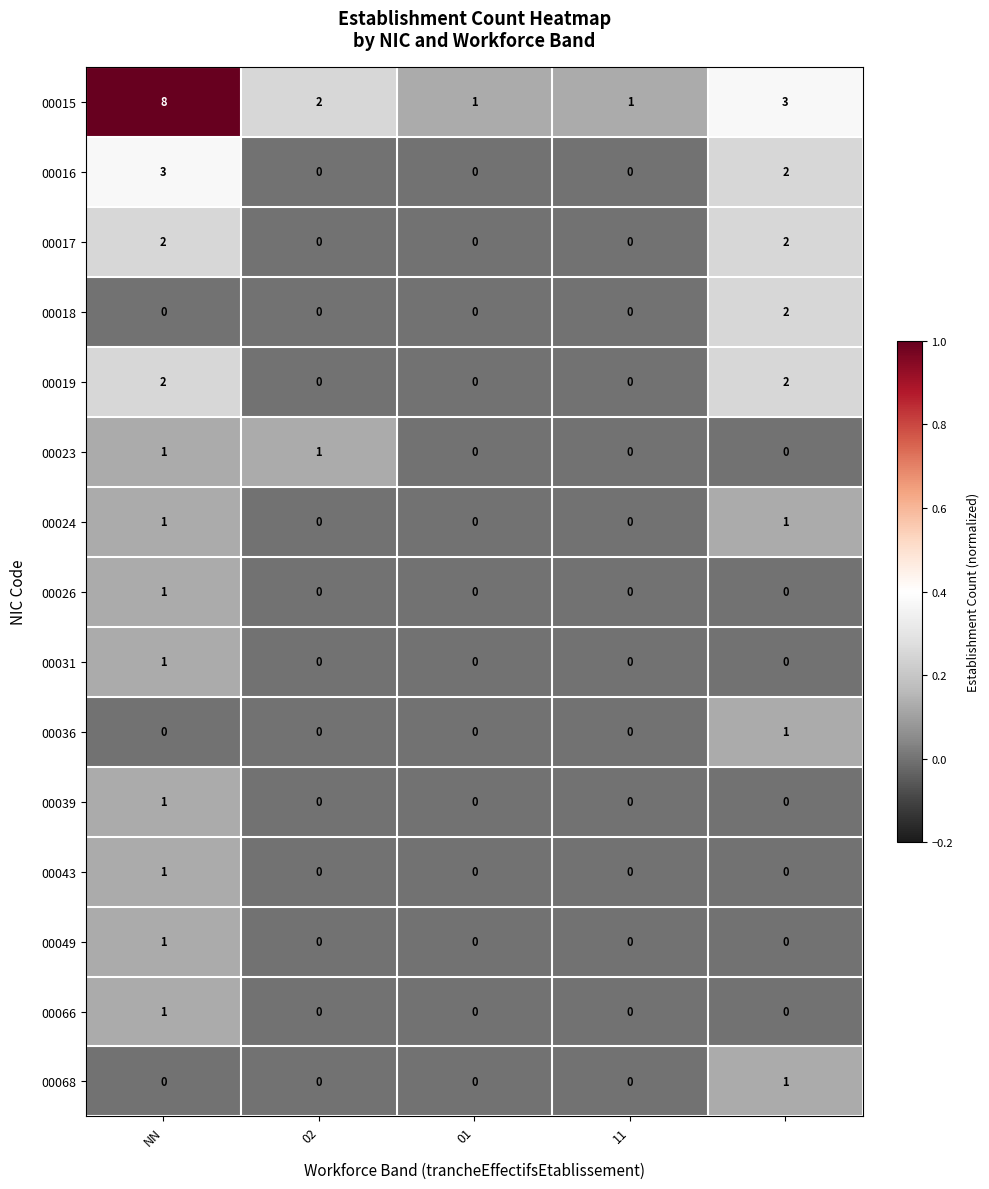

Which series has the largest total across all categories?

00015